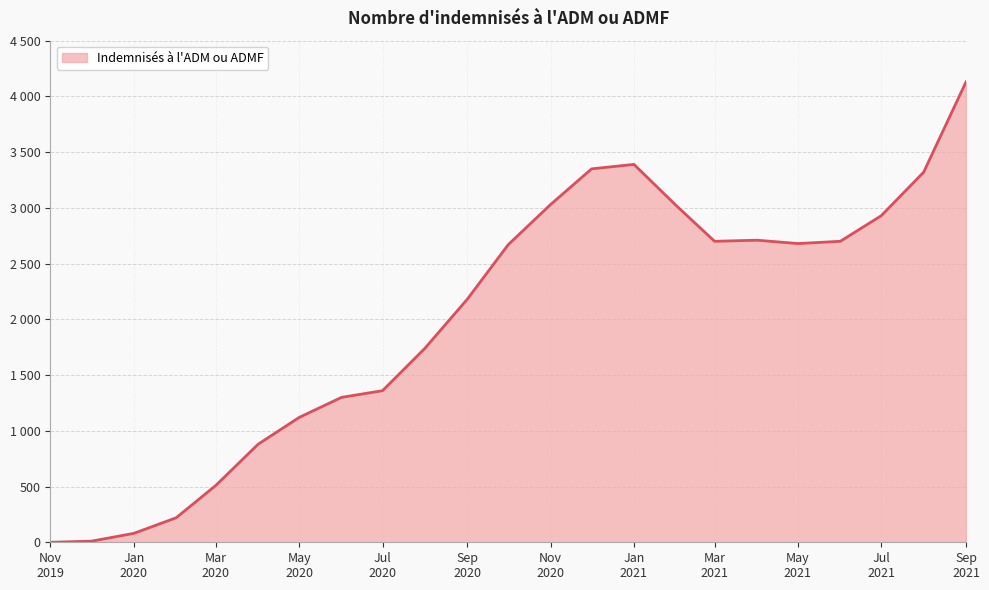

List the labels in order of value, smallest first.

2019-11, 2019-12, 2020-01, 2020-02, 2020-03, 2020-04, 2020-05, 2020-06, 2020-07, 2020-08, 2020-09, 2020-10, 2021-05, 2021-03, 2021-06, 2021-04, 2021-07, 2021-02, 2020-11, 2021-08, 2020-12, 2021-01, 2021-09